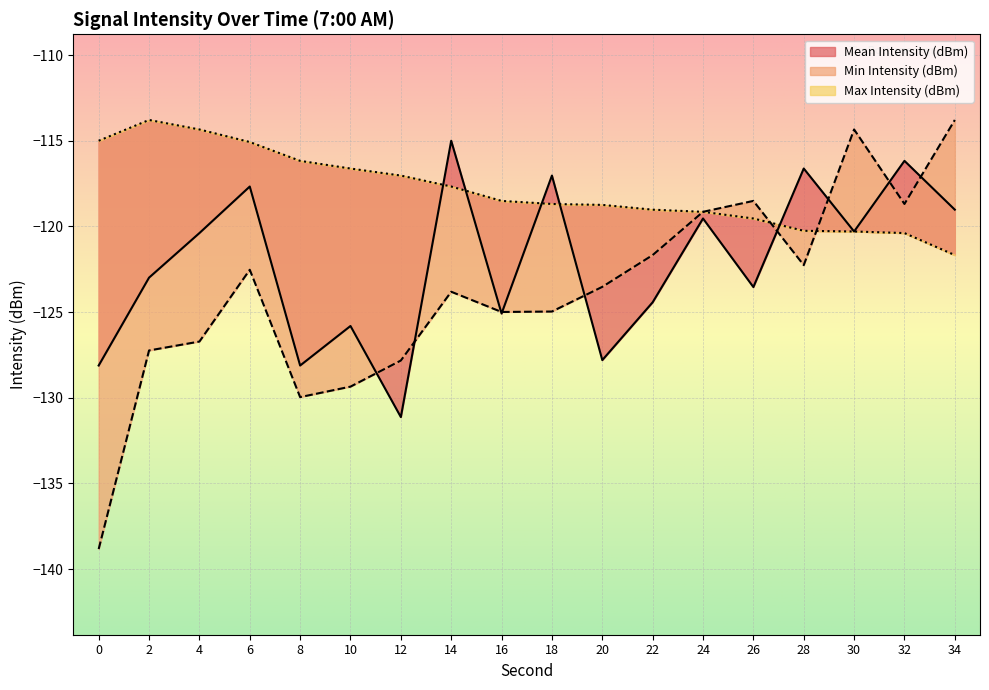

What is the total value across all series at 18?

-360.7